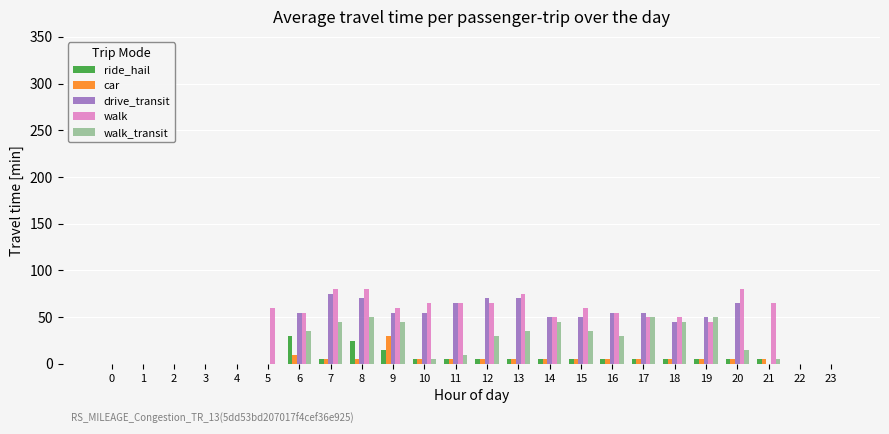

The walk series shows 55 at 16. True or false?

True